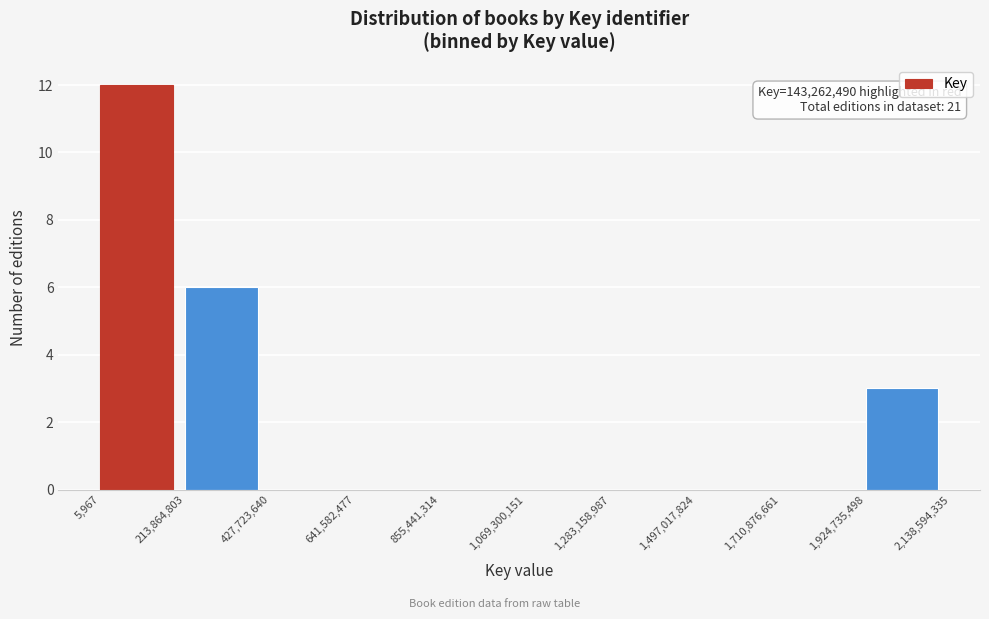

Over which range of the x-axis is the bar tallest?

5,967 to 213,864,803